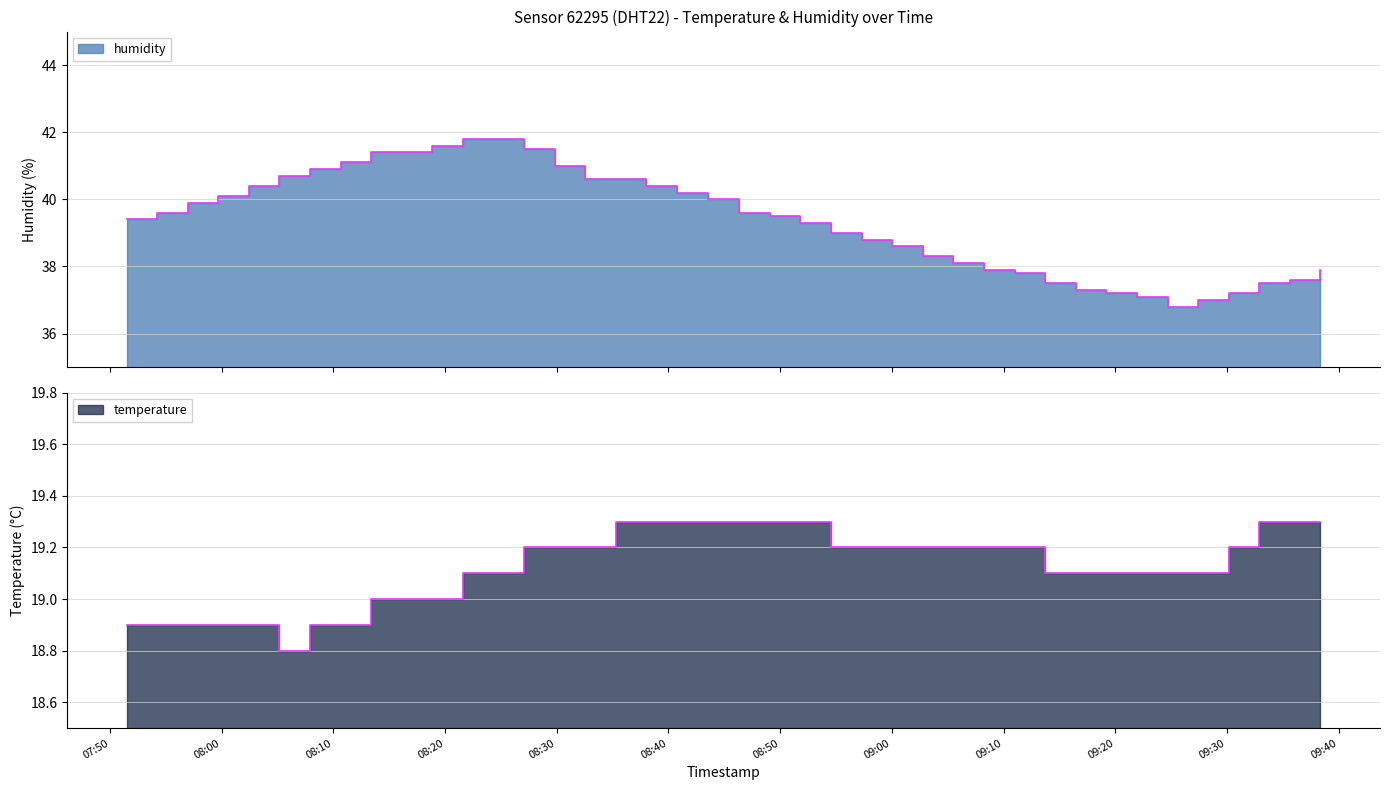

Where is humidity nearest to the value 39?

2022-12-16T08:54:33